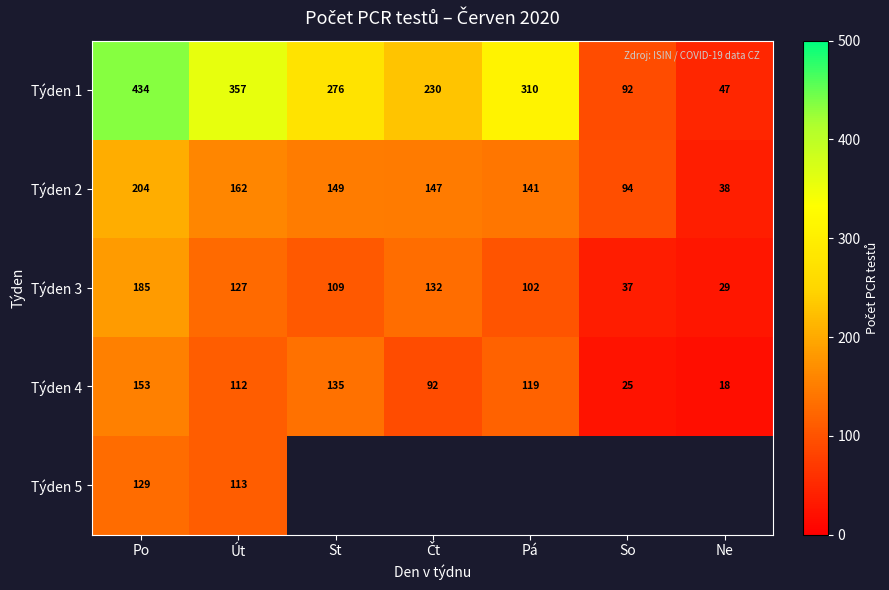

How many values in the Týden 1 series are below 276?

3